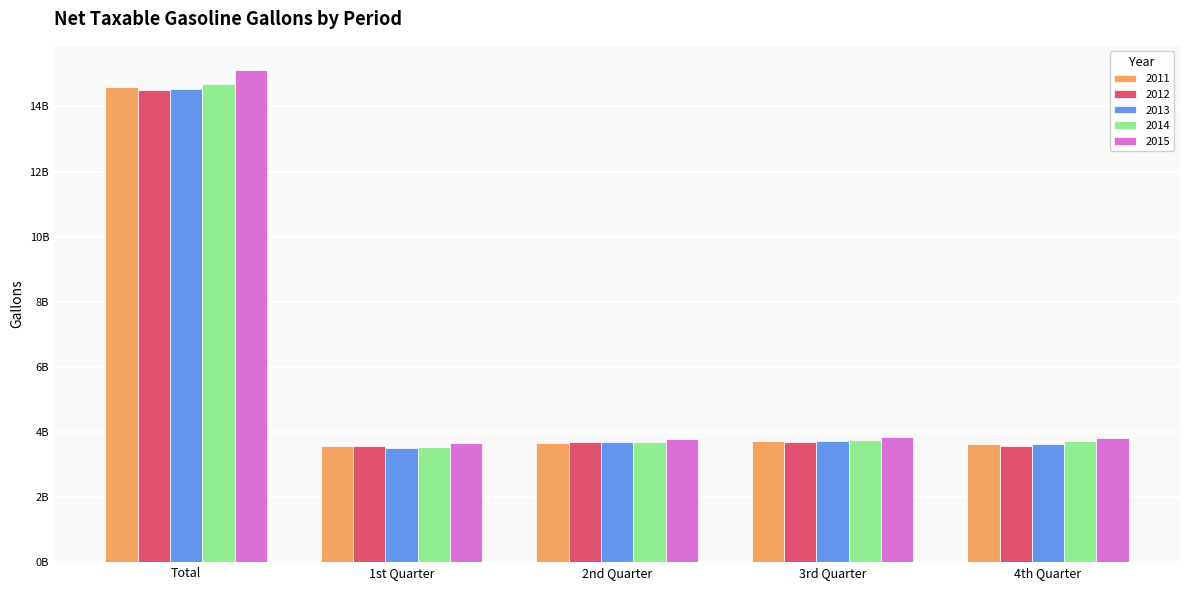

What is the label of the 3rd bar from the right?

2nd Quarter